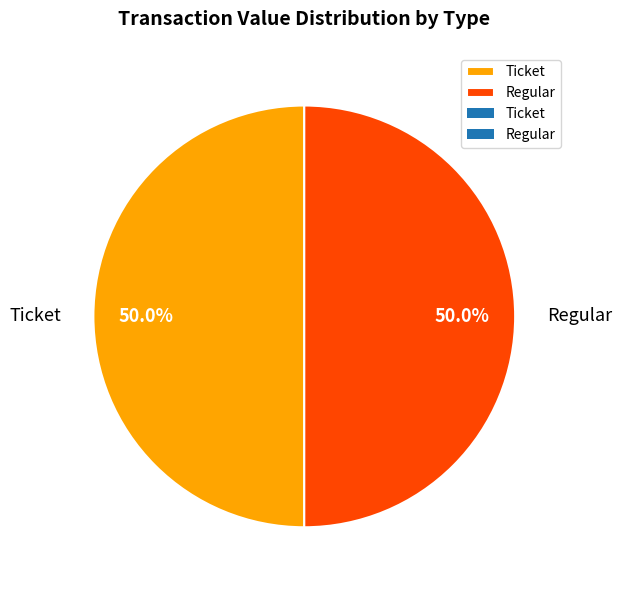

Combined, what portion of the pie is Regular and Ticket?

100.0%